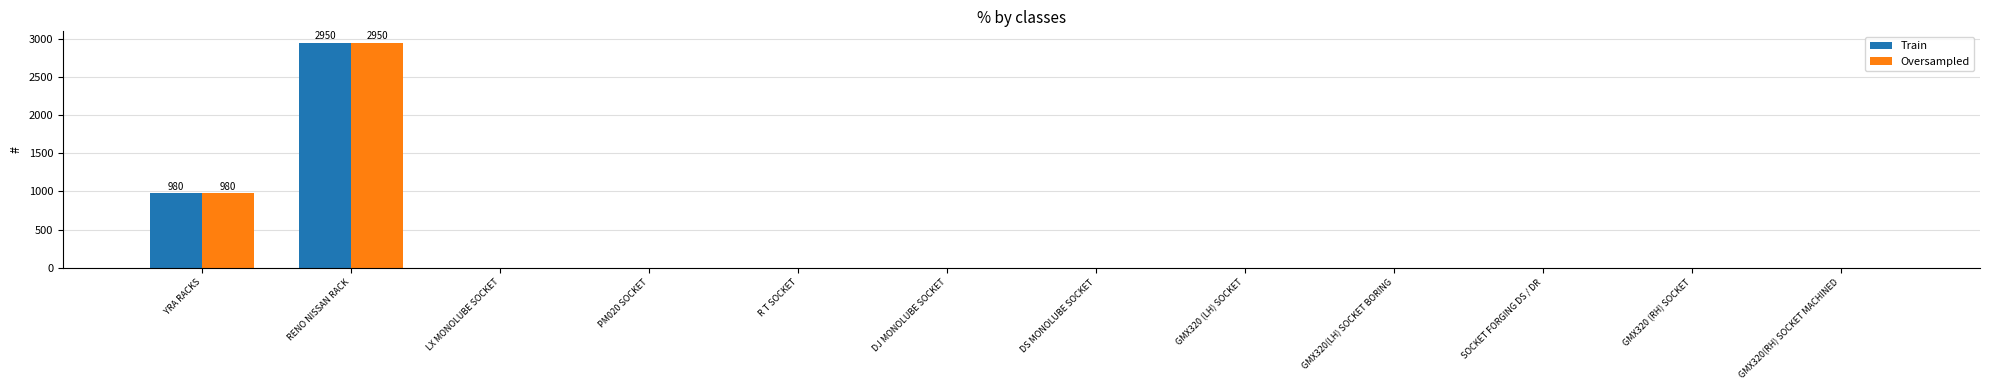

At which category is the sum across all series the highest?

RENO NISSAN RACK